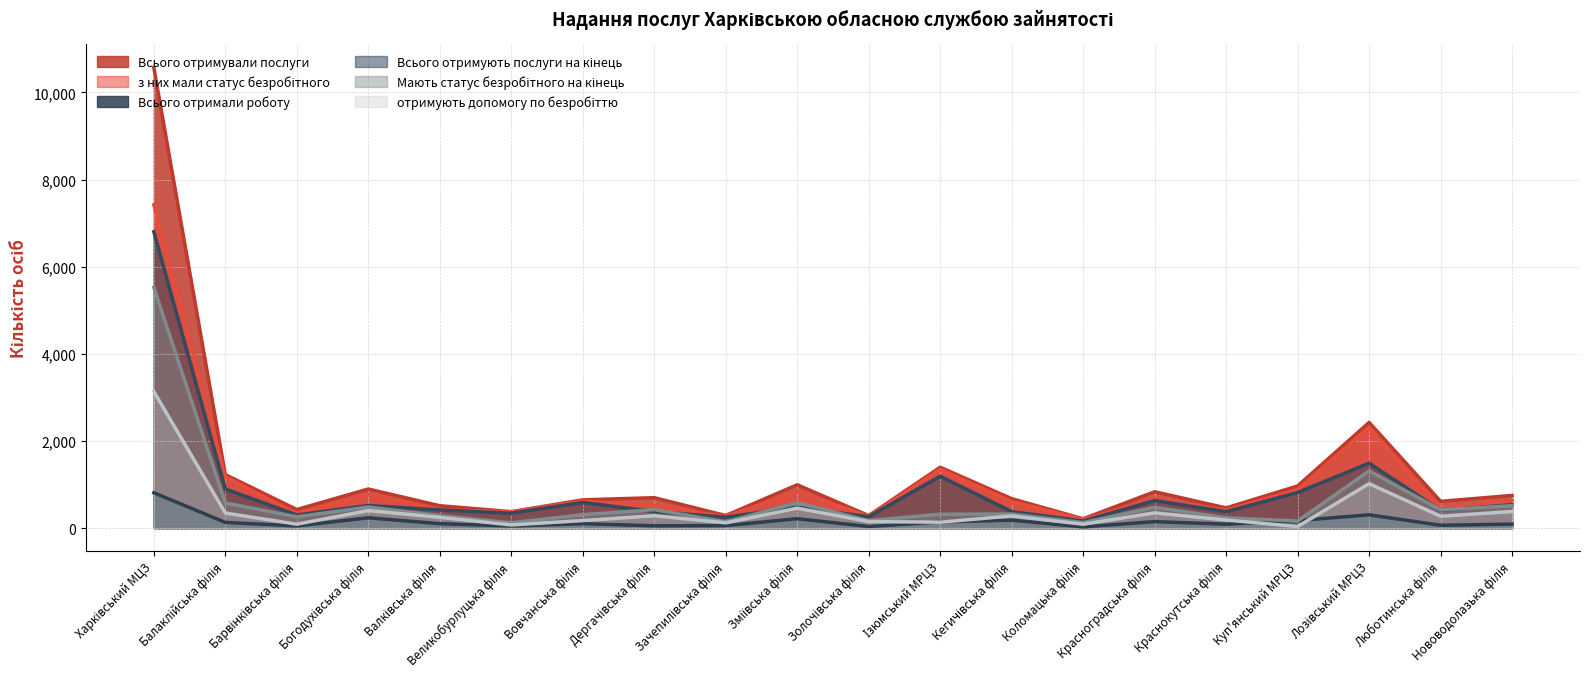

Does the chart display data point markers on the line(s)?

No